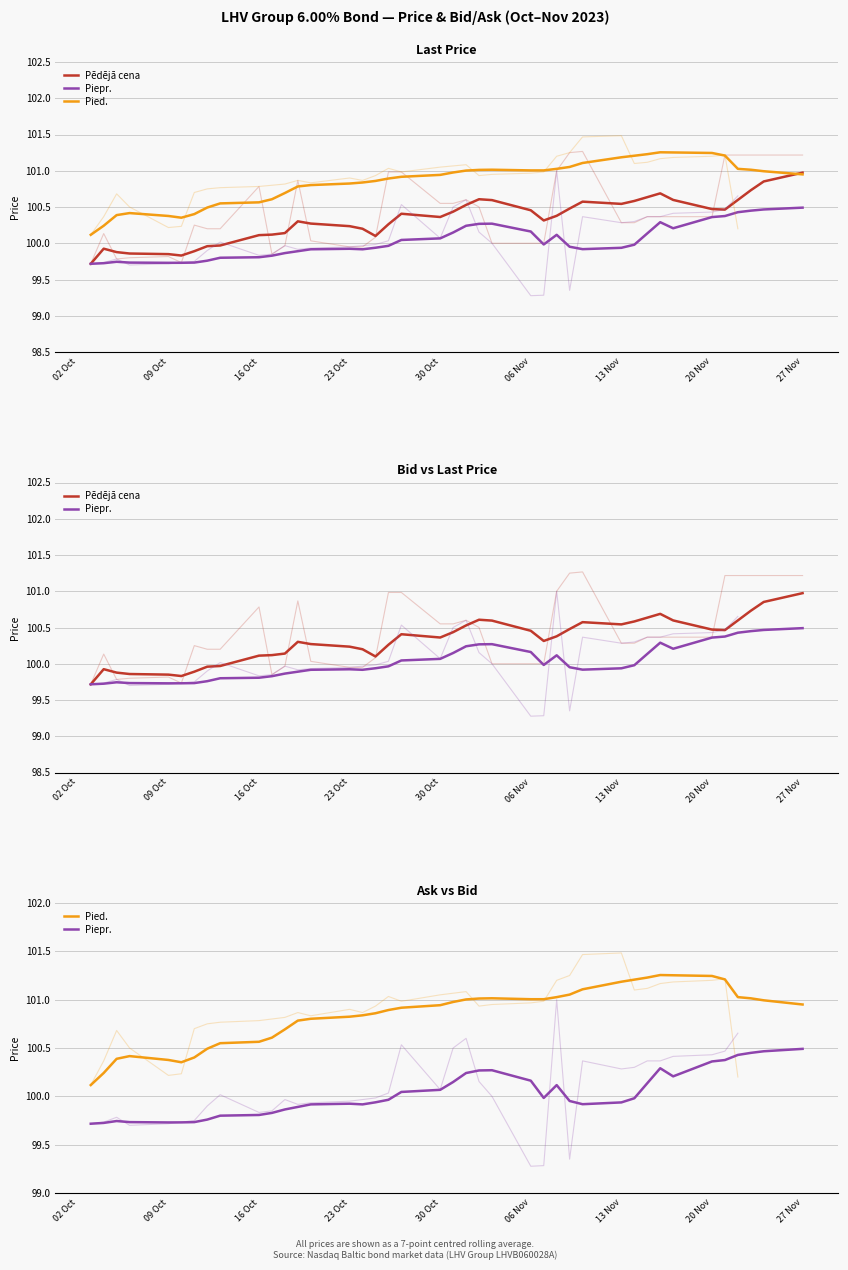

How many categories are shown in the chart?

40